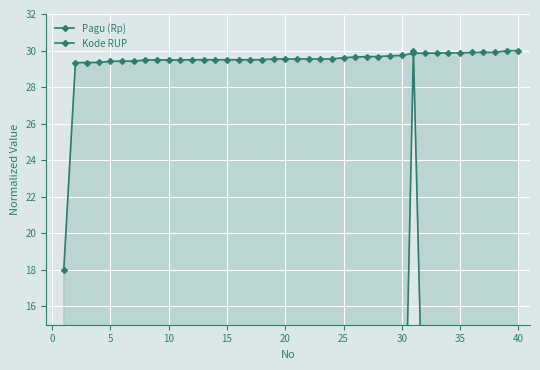

Count the number of categories in the chart.

40